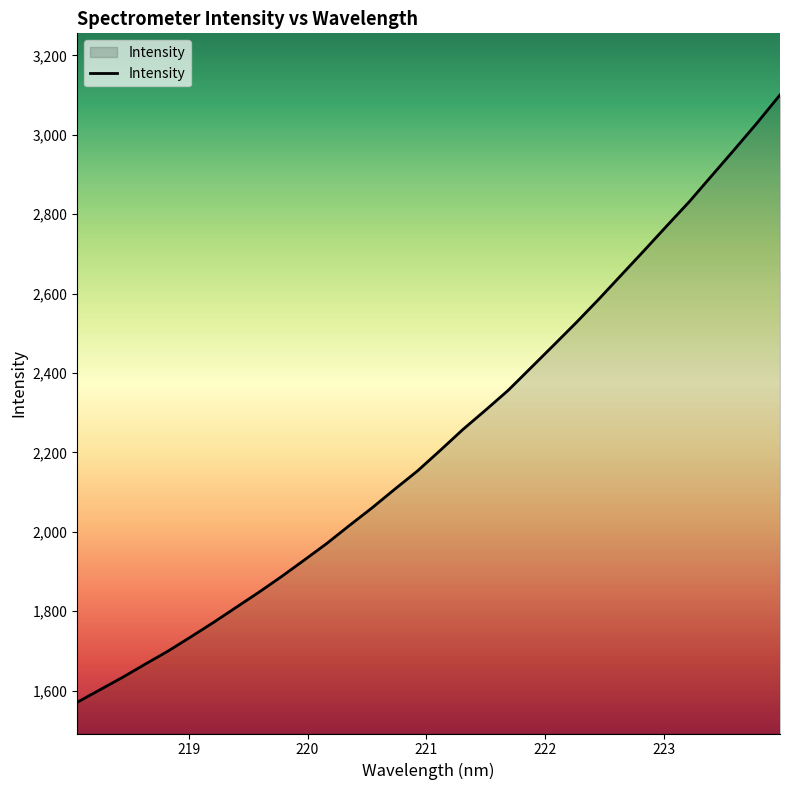

What is the greatest value displayed?

3100.6